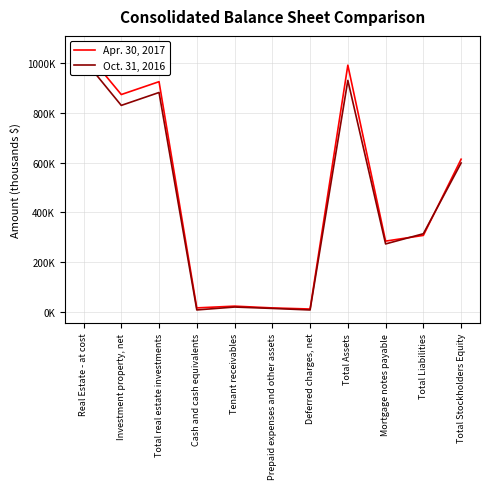

What is the spread (max minus min) of values at Tenant receivables?

3659